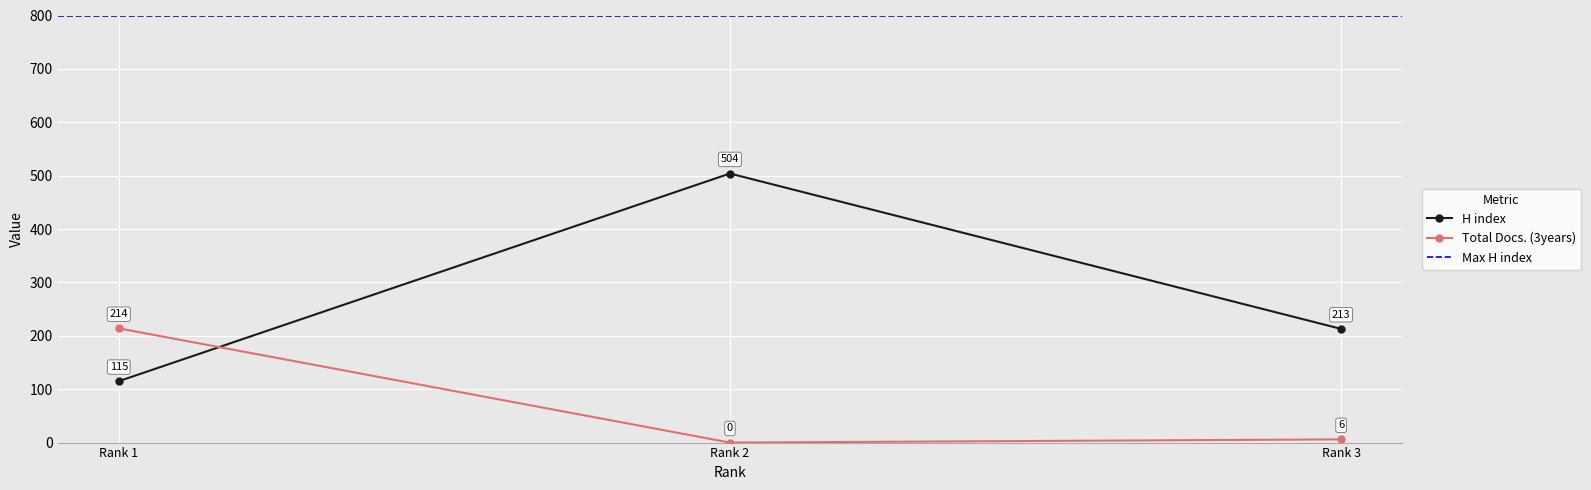

What is the difference between the highest and lowest values at Rank 3?

207